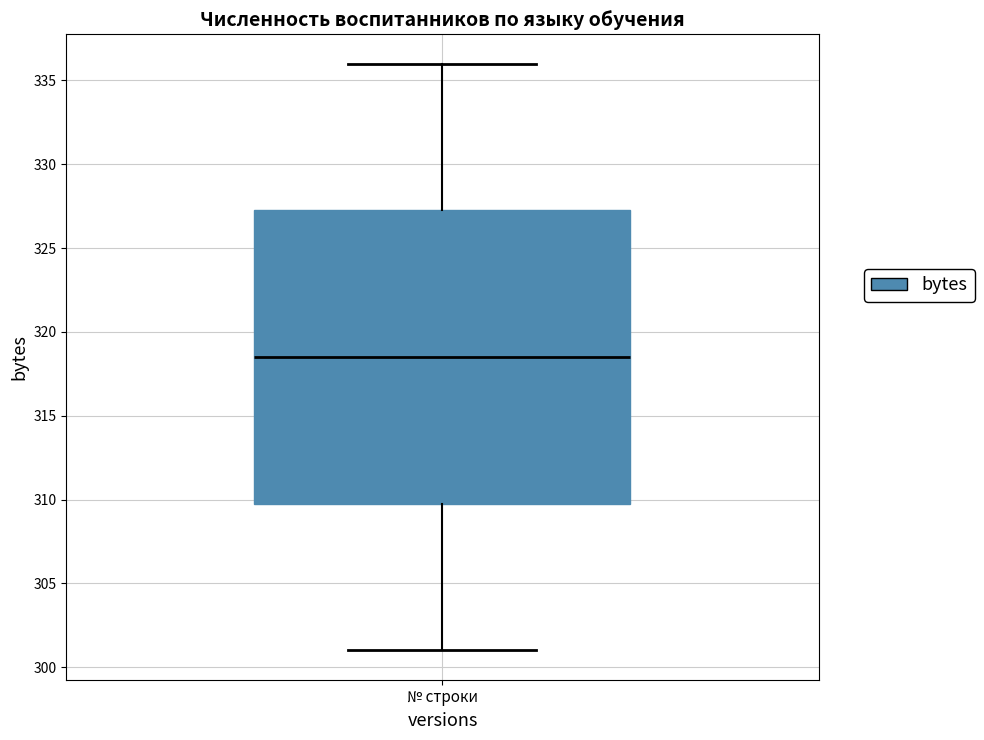

Read this box plot against the y-axis: the position of the median line, the range covered by the box, and the ends of both whiskers. The values are not printed on the chart, so give them approximately, as read against the axis.

median 318.5, box 310.0 to 327.5, whiskers 301.0 to 336.0